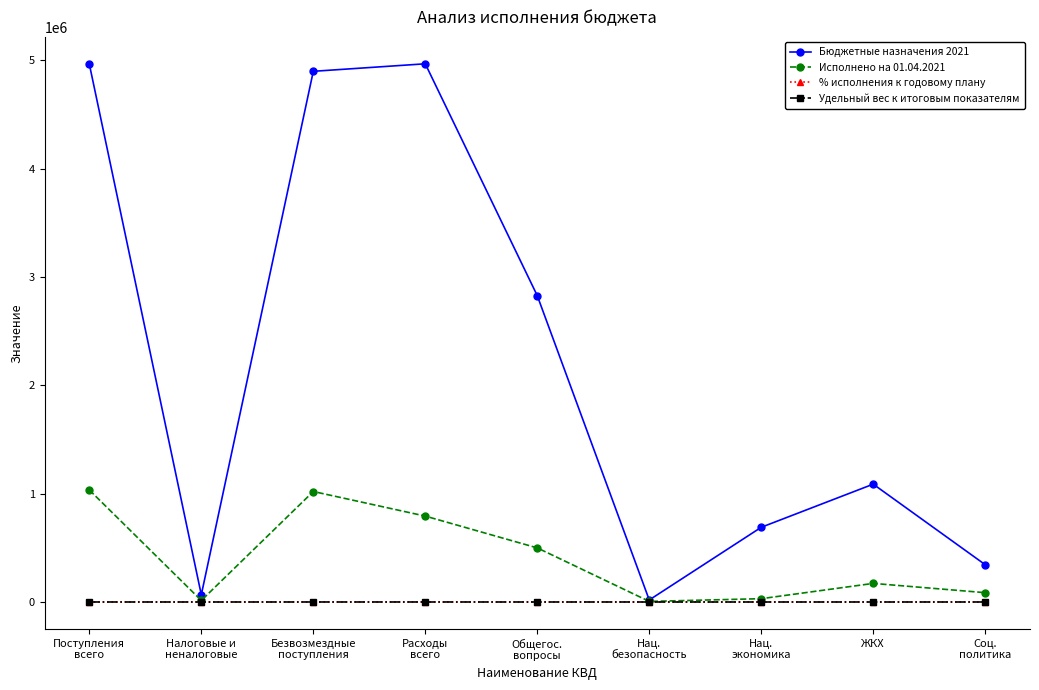

Read the Бюджетные назначения 2021 value at Расходы
всего.

4966747.0